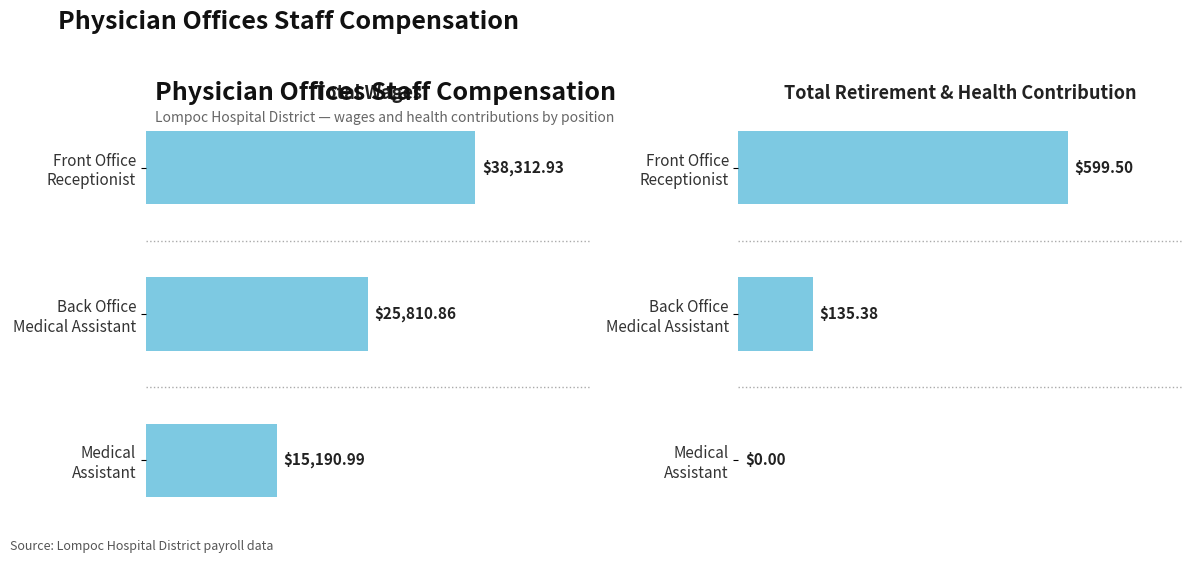

What is the value of the Total Wages bar at the 1st from the left?

38312.9